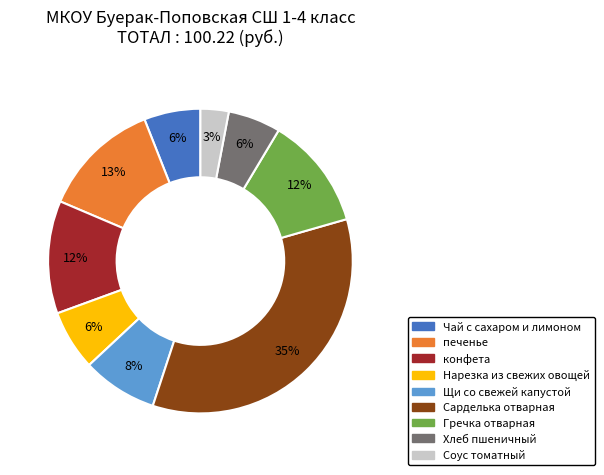

Combined, do печенье and Гречка отварная account for over 50%?

No